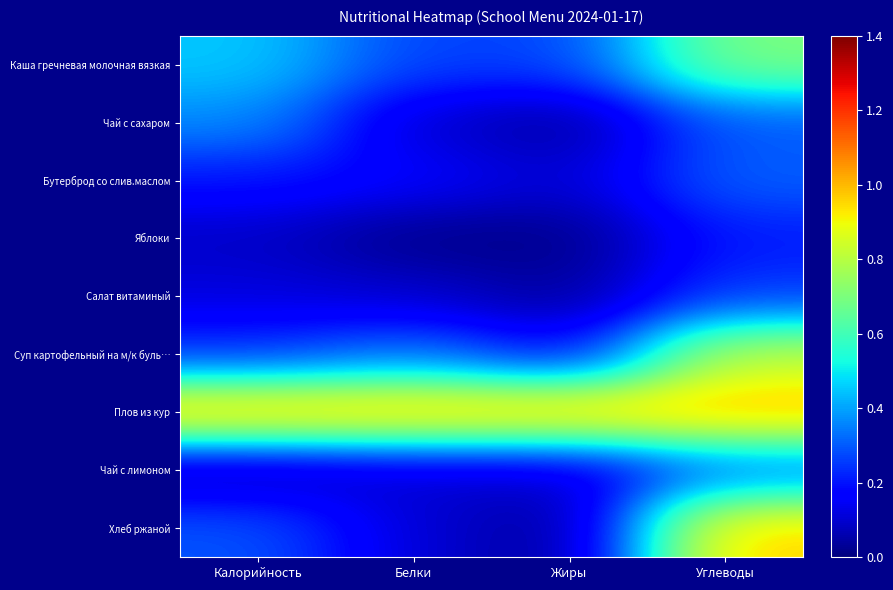

Rank the series by their maximum value, from lowest to highest.

Яблоки, Салат витаминый, Бутерброд со слив.маслом, Чай с лимоном, Чай с сахаром, Каша гречневая молочная вязкая, Суп картофельный на м/к буль…, Хлеб ржаной, Плов из кур